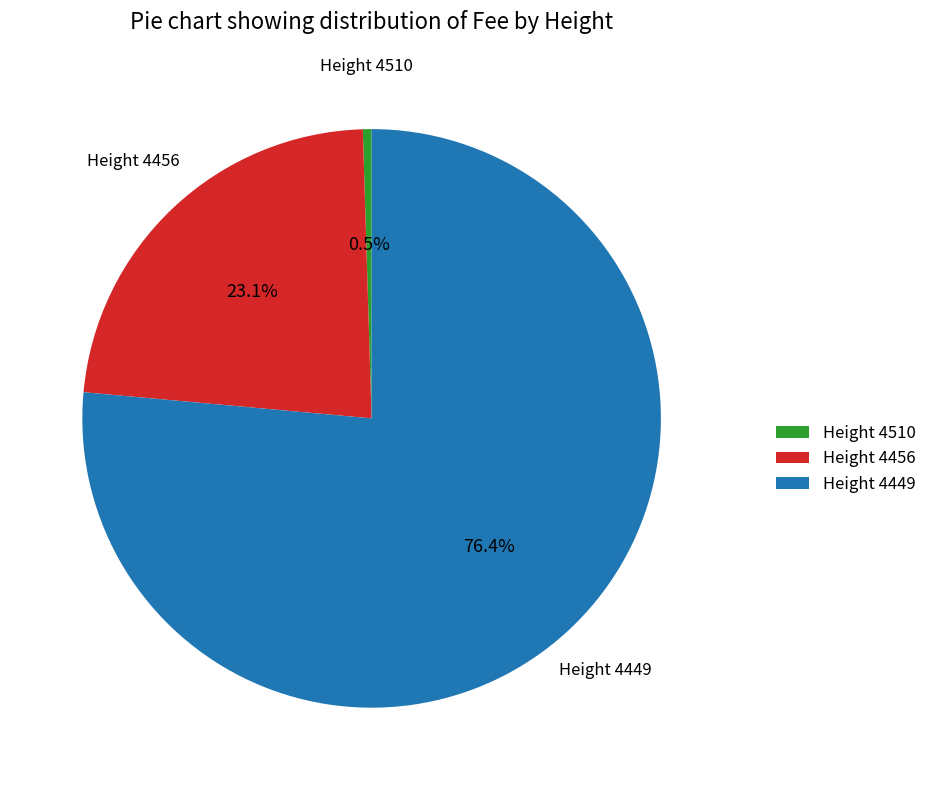

How many slices are in this pie chart?

3